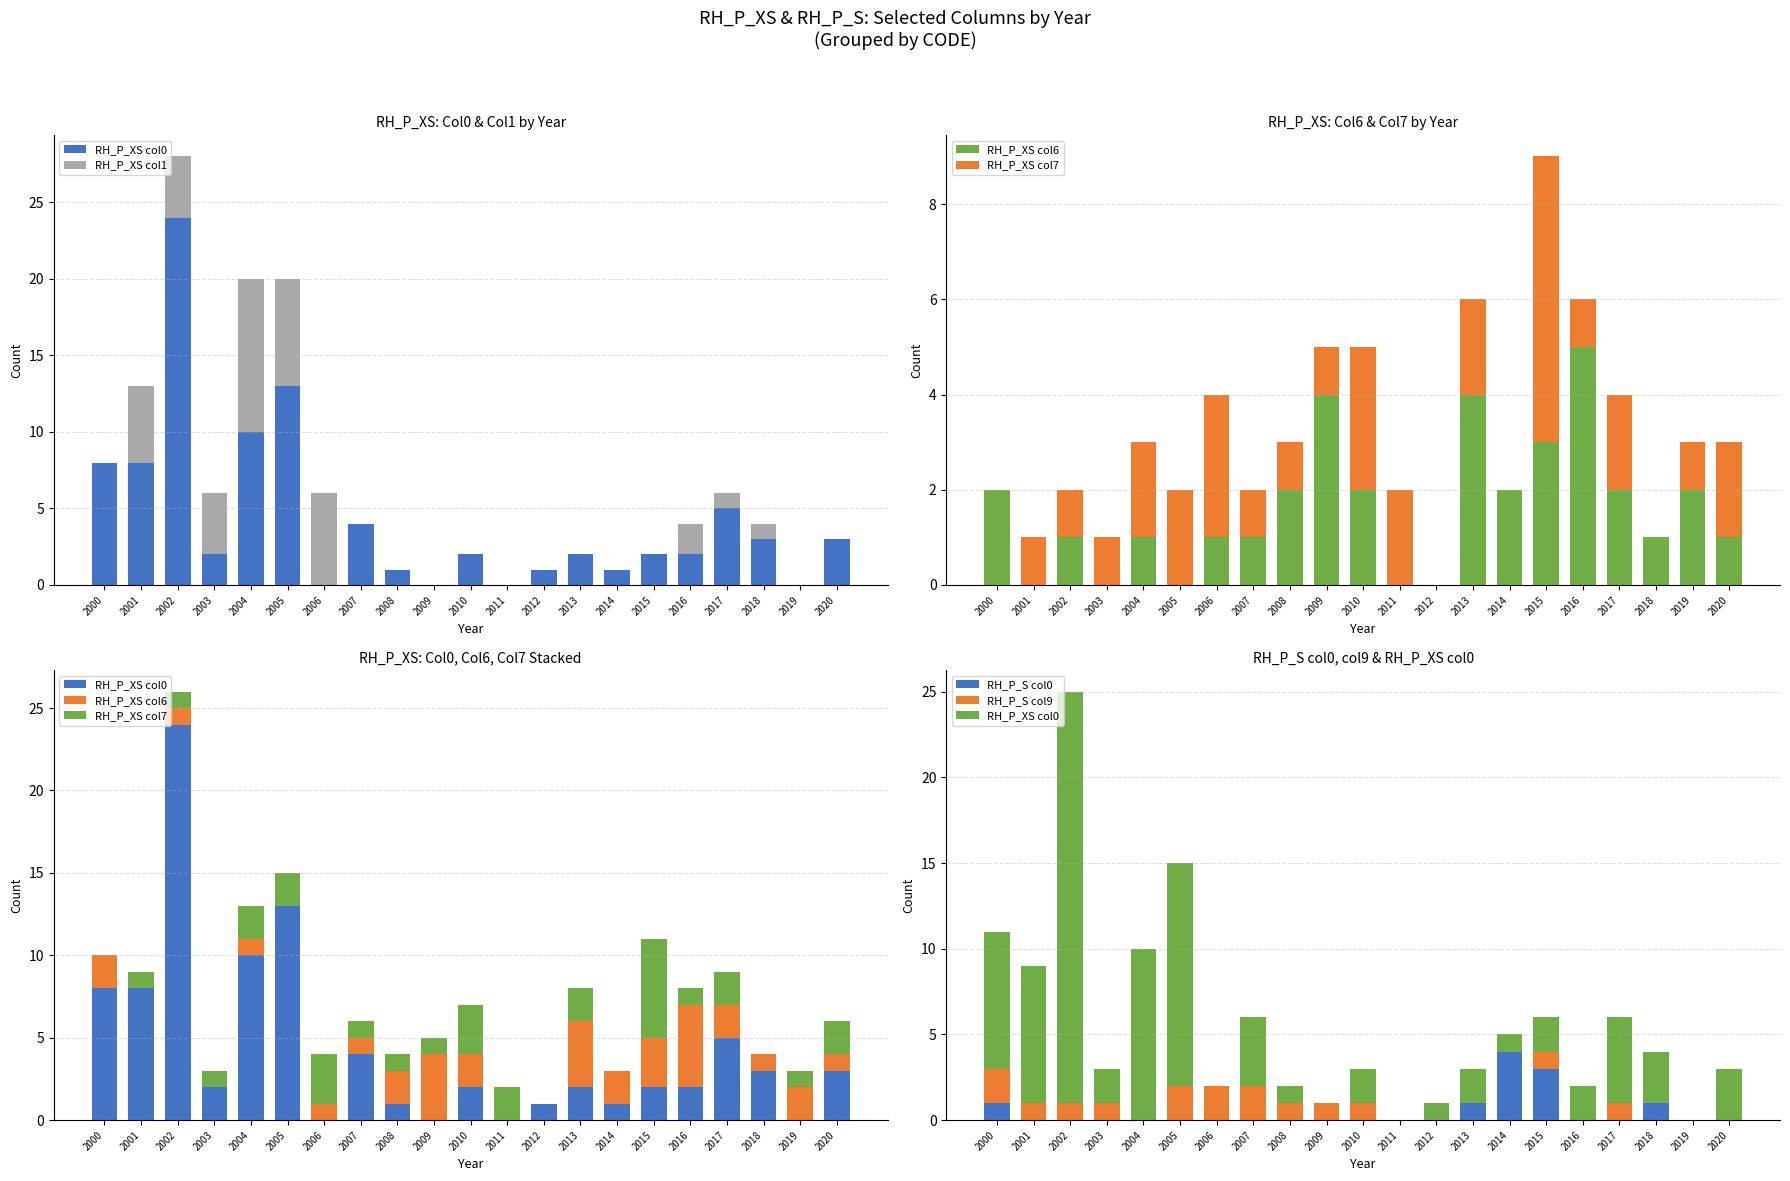

True or false: RH_P_S col9 has a value of 1 at 2008.

True